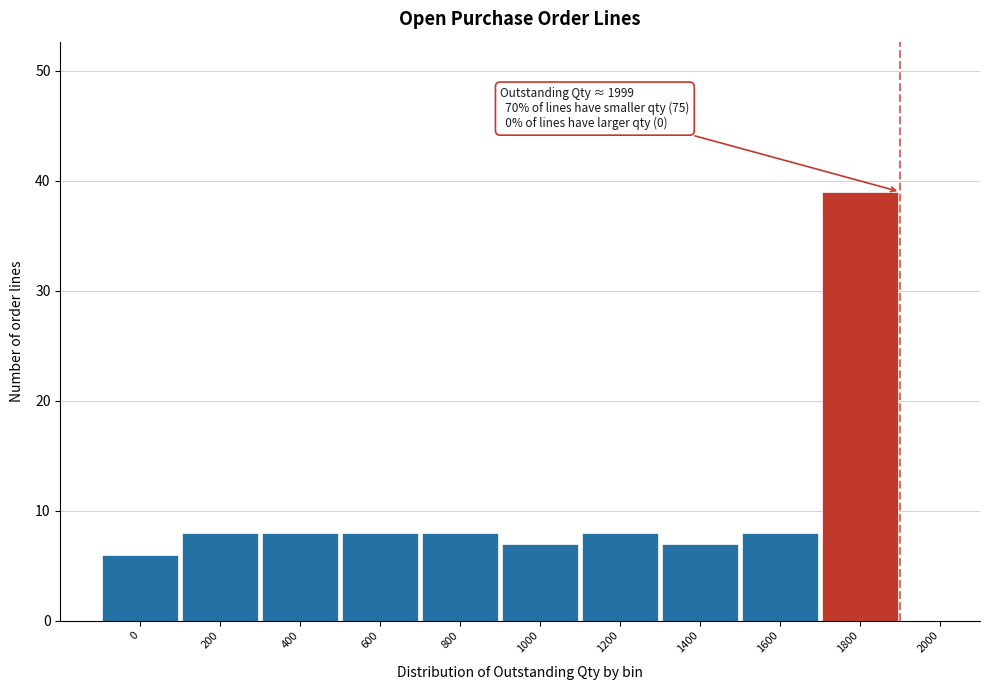

Reading left to right, list all the values displayed in this chart.

0=6	200=8	400=8	600=8	800=8	1000=7	1200=8	1400=7	1600=8	1800=39	2000=0